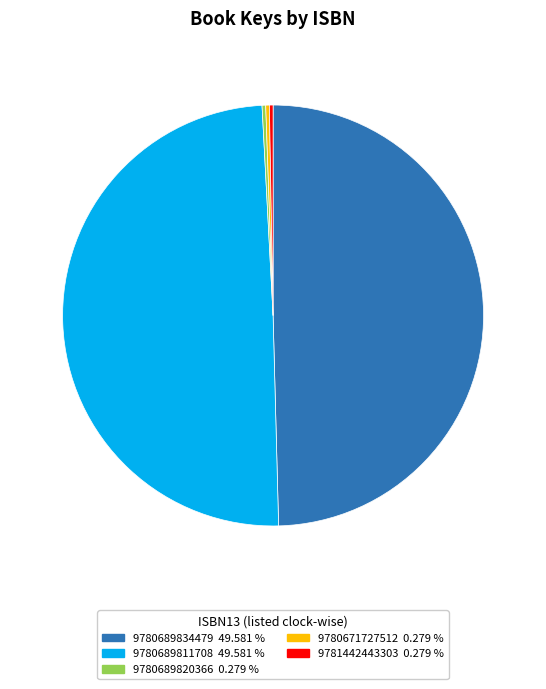

What is the ratio of the value at 9780689811708 to the value at 9781442443303?

177.6